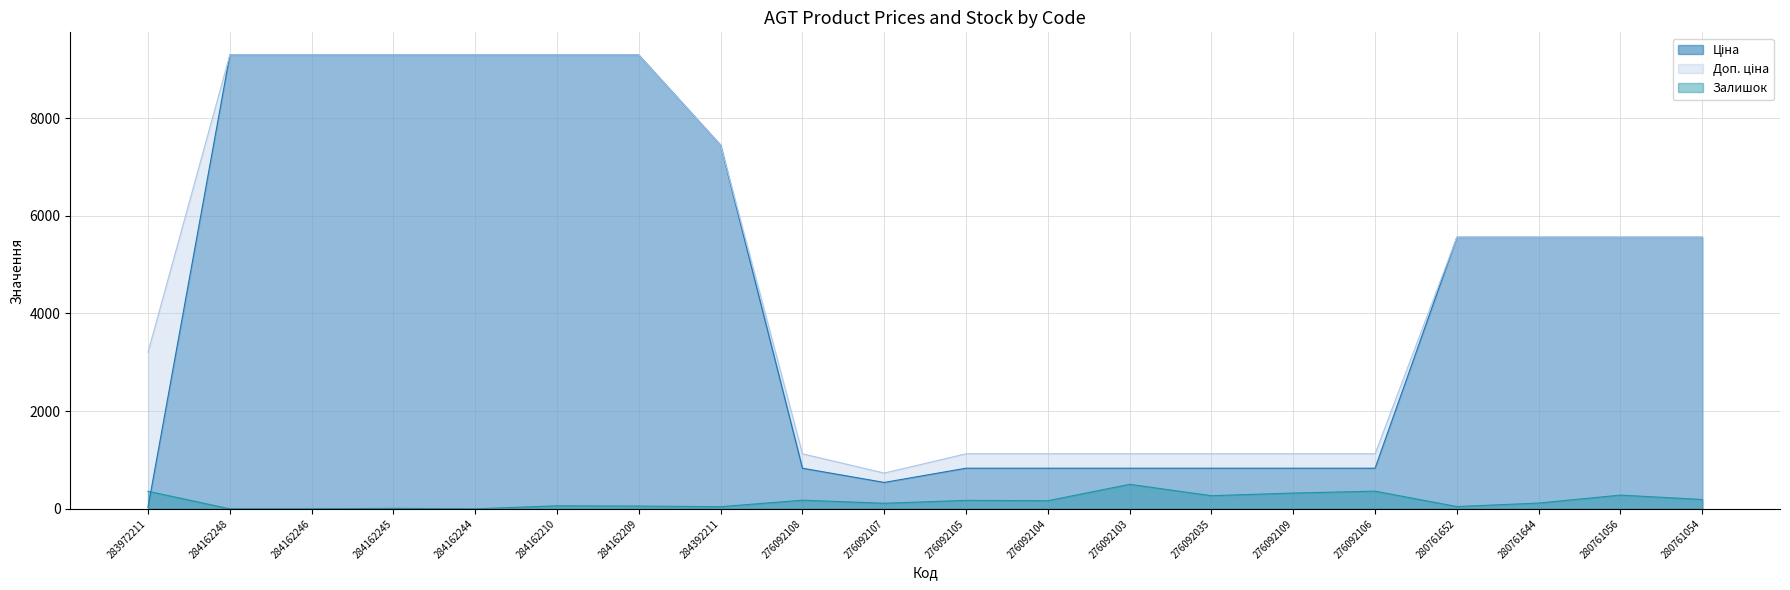

Is the value of Залишок at 276092109 greater than the value of Ціна at 276092104?

No